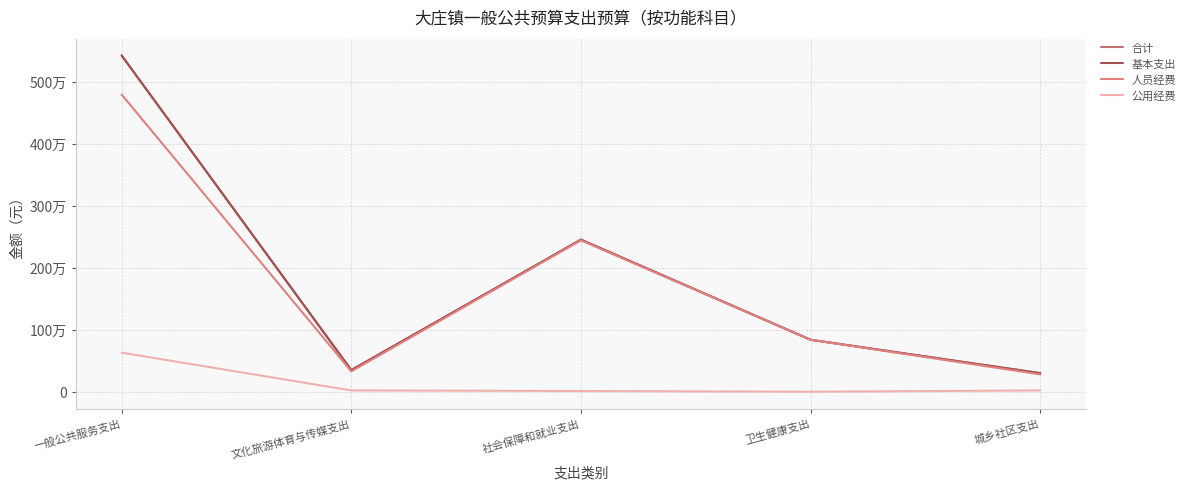

Reading left to right, list all the values displayed in this chart.

合计: 一般公共服务支出=5420377.0	文化旅游体育与传媒支出=348491.8	社会保障和就业支出=2451295.0	卫生健康支出=837241.9	城乡社区支出=299322.0
基本支出: 一般公共服务支出=5420377.0	文化旅游体育与传媒支出=348491.8	社会保障和就业支出=2451295.0	卫生健康支出=837241.9	城乡社区支出=299322.0
人员经费: 一般公共服务支出=4790677.0	文化旅游体育与传媒支出=327891.8	社会保障和就业支出=2439595.0	卫生健康支出=837241.9	城乡社区支出=278722.0
公用经费: 一般公共服务支出=629700.0	文化旅游体育与传媒支出=20600.0	社会保障和就业支出=11700.0	卫生健康支出=0.0	城乡社区支出=20600.0